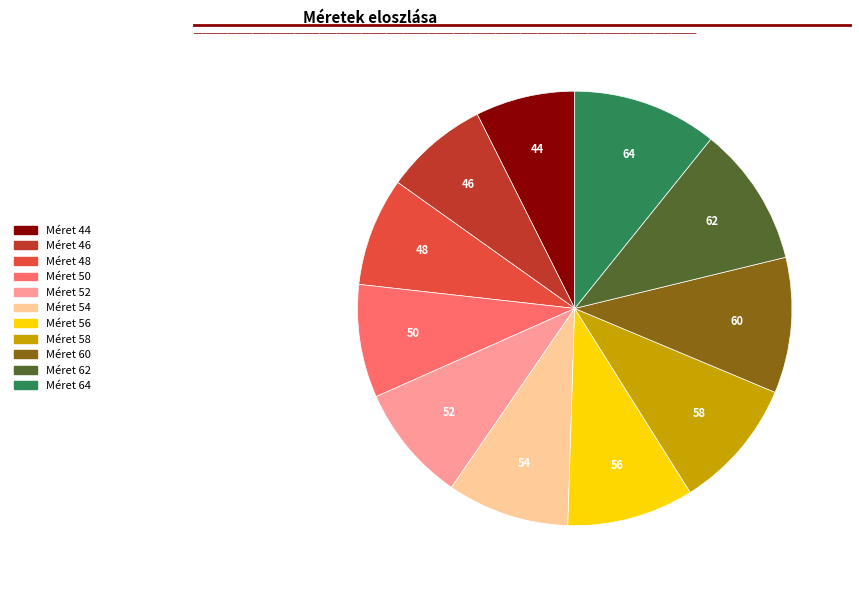

Is there a majority slice in this chart?

No